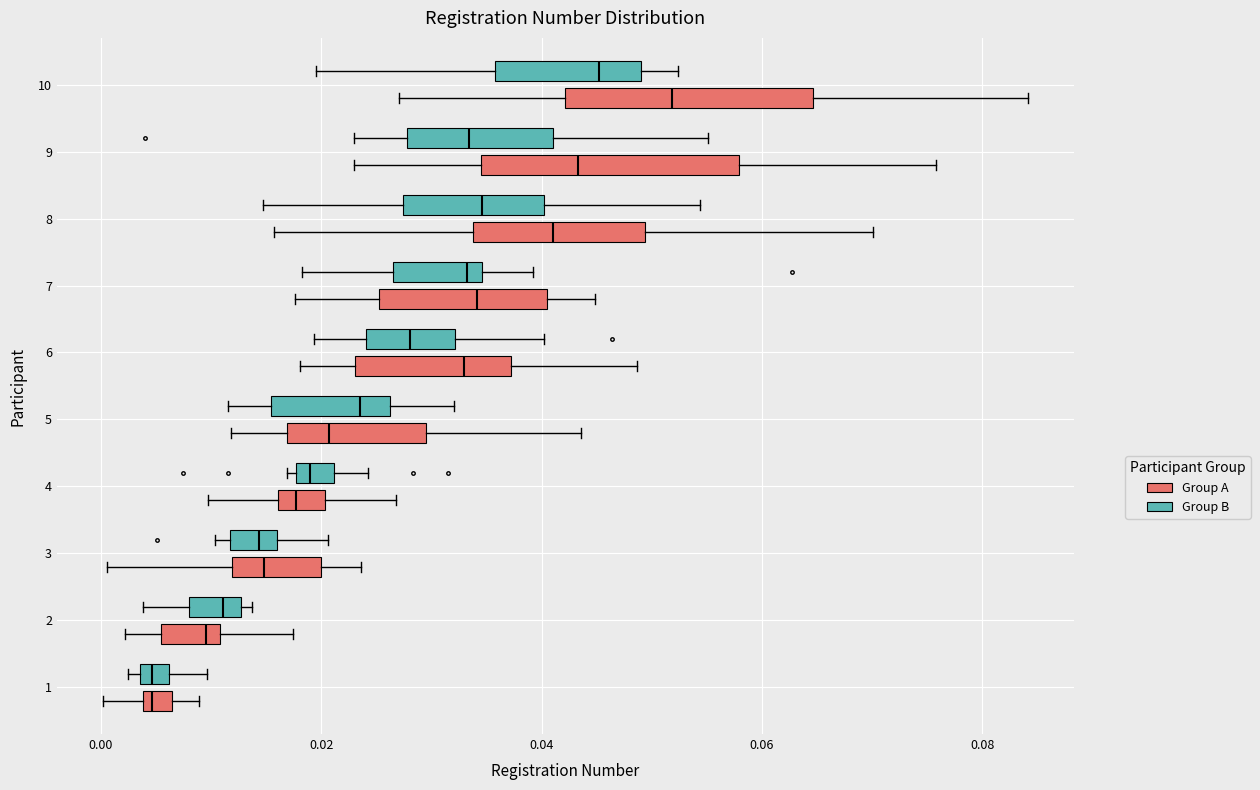

Where is the left edge of the box for 4 (Group B) on the x-axis? The values are not printed on the chart, so give them approximately, as read against the axis.

0.018